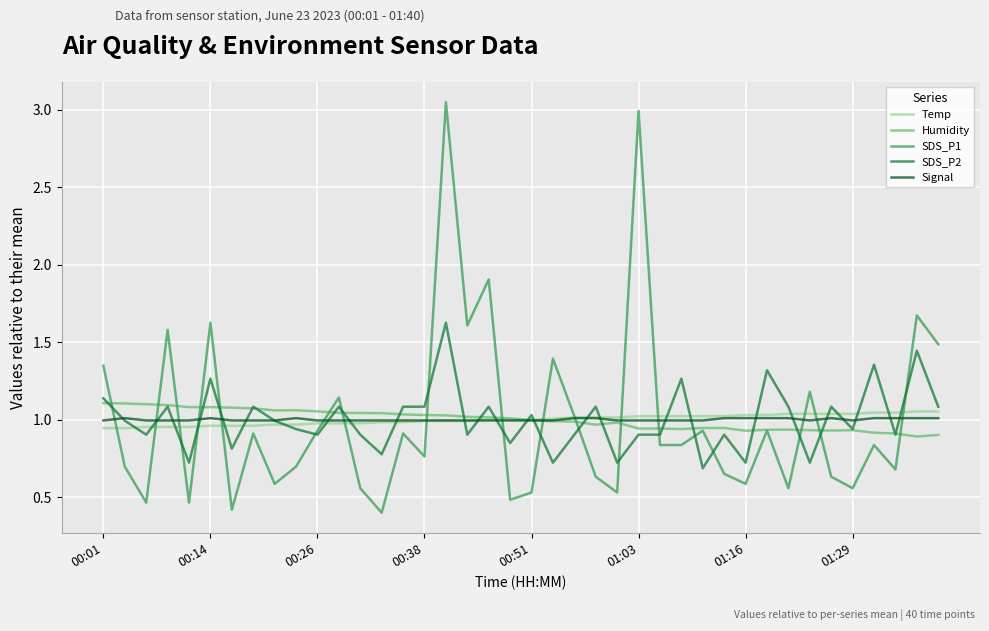

What is the smallest value displayed?

0.4